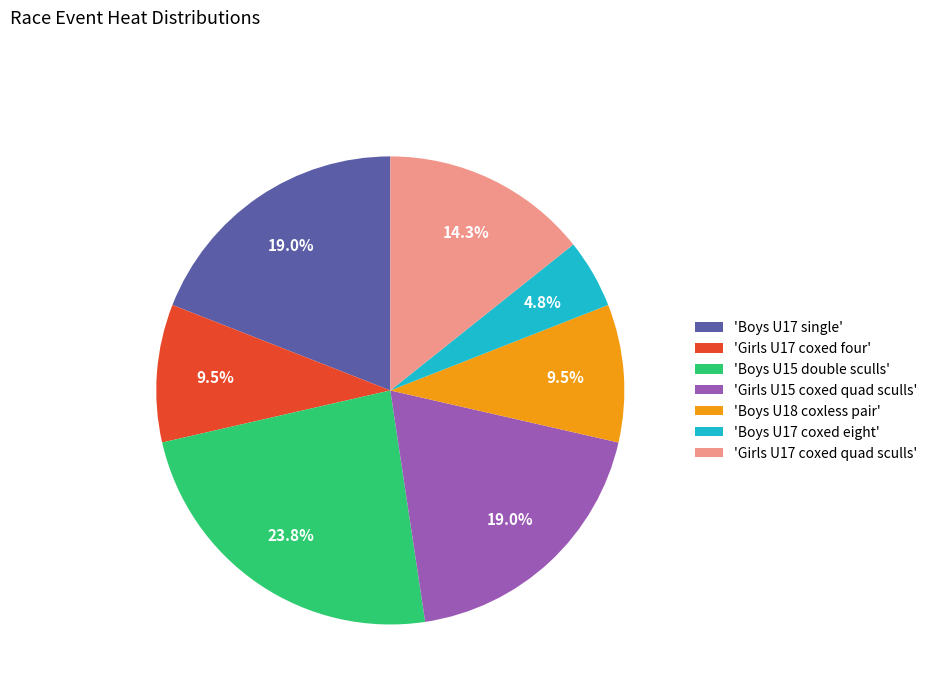

Is there any slice that represents more than half of the pie?

No